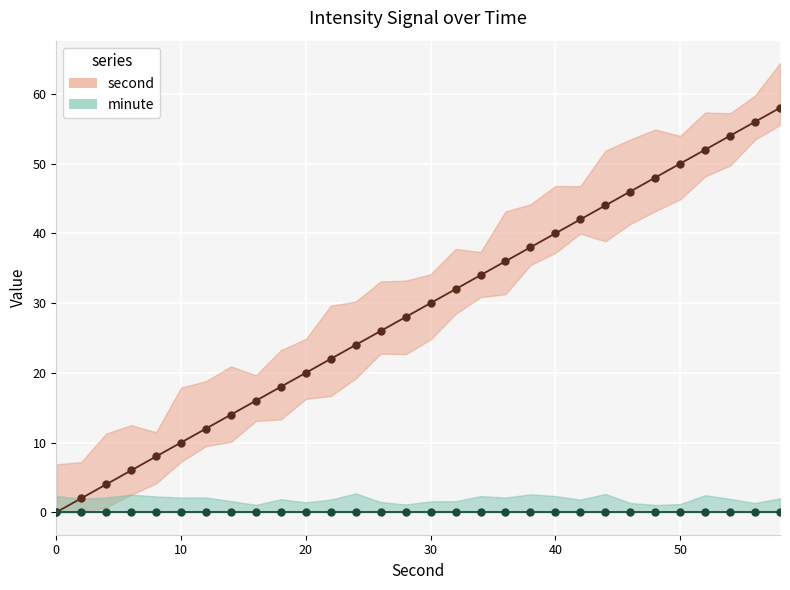

True or false: minute_line and second_line cross at least once.

False